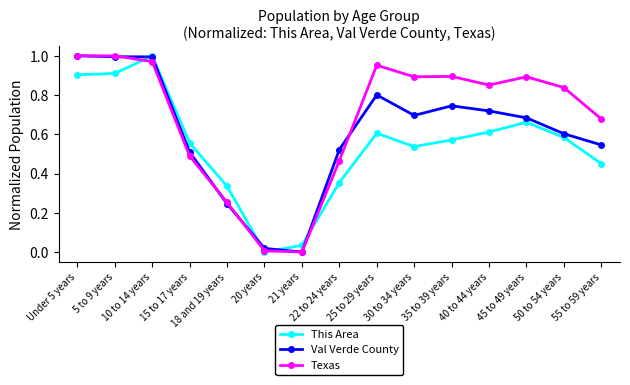

What is the label of the 9th point from the right?

21 years